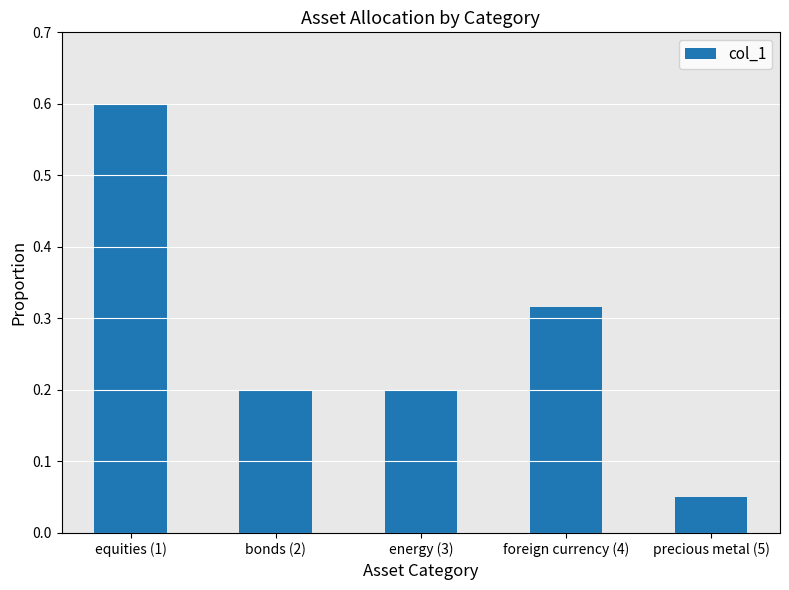

What is the sum of all values?

1.4